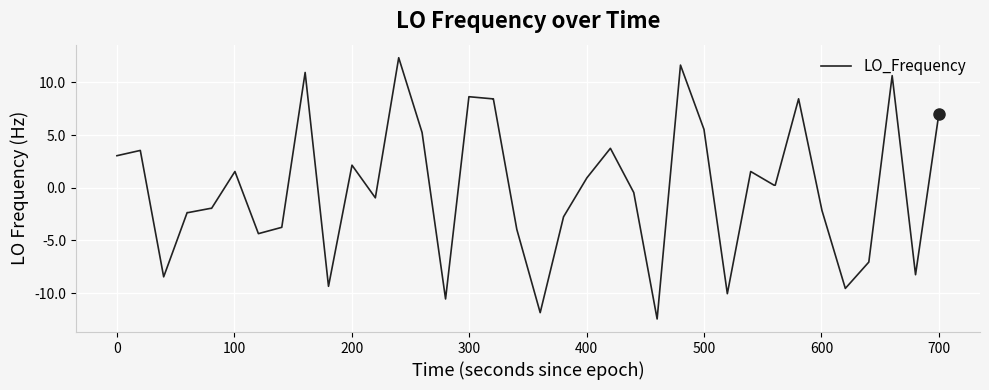

What is the minimum value shown in the chart?

-12.5